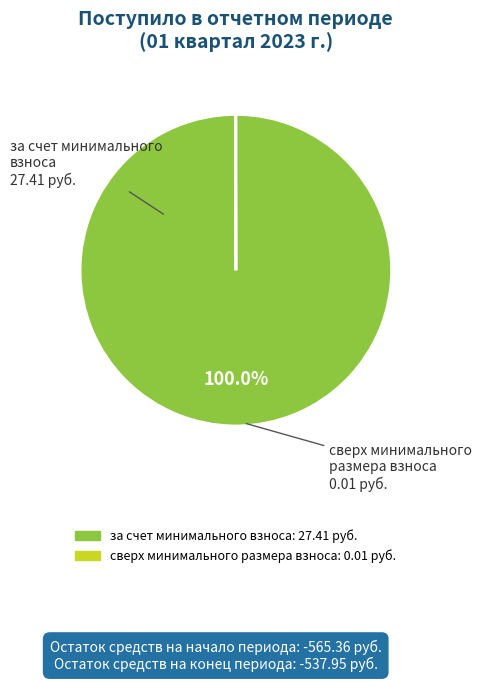

Which category accounts for the majority?

за счет минимального взноса